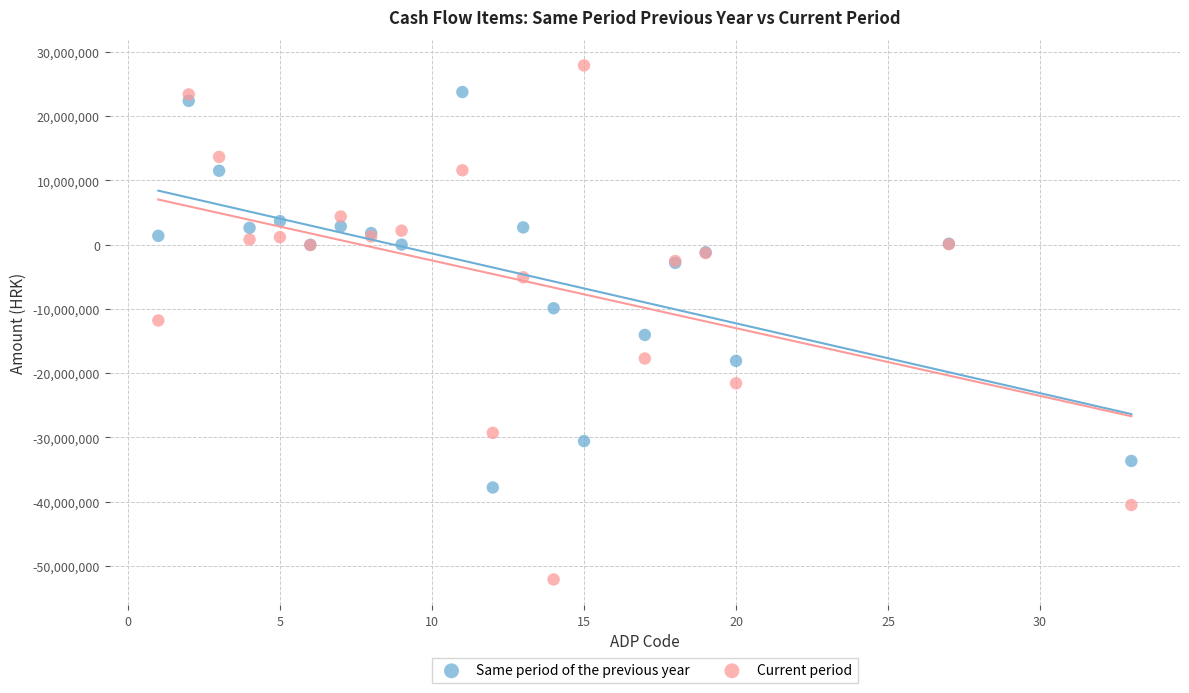

Which series reaches the maximum Y coordinate?

Current period